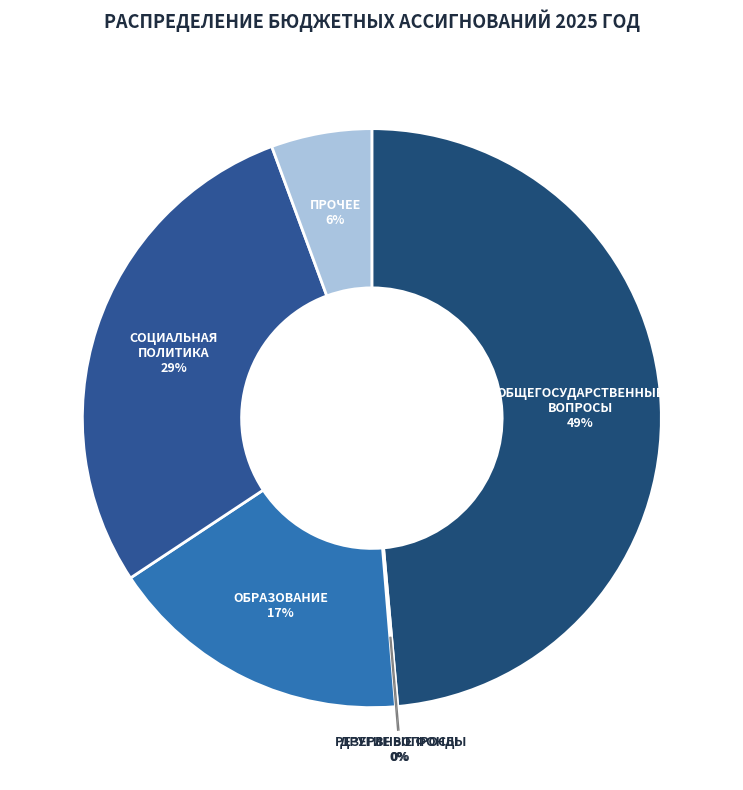

Does any single category account for the majority?

No